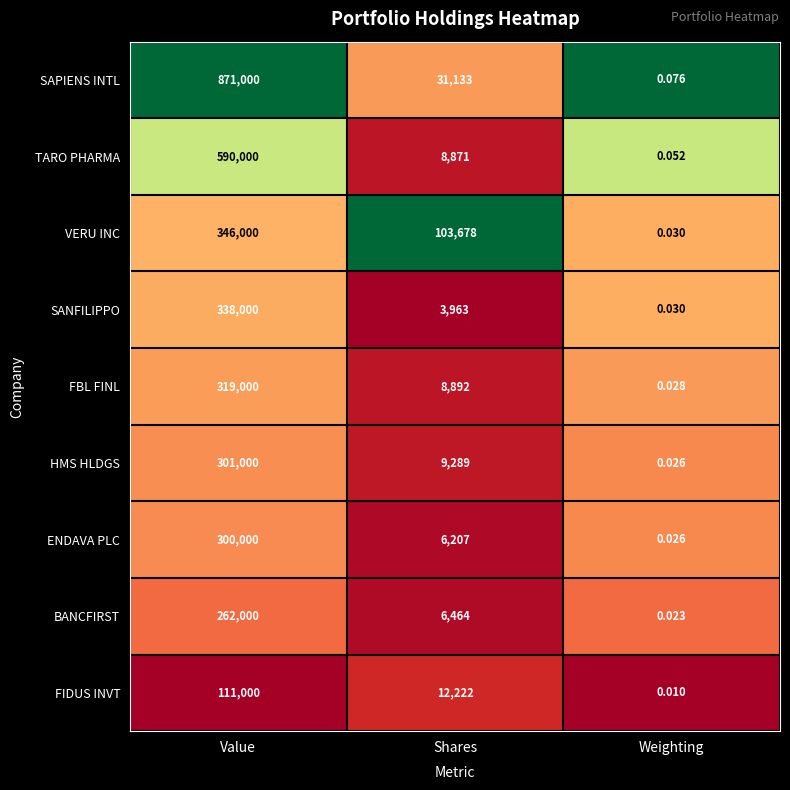

At which label is TARO PHARMA closest to 295000?

Shares